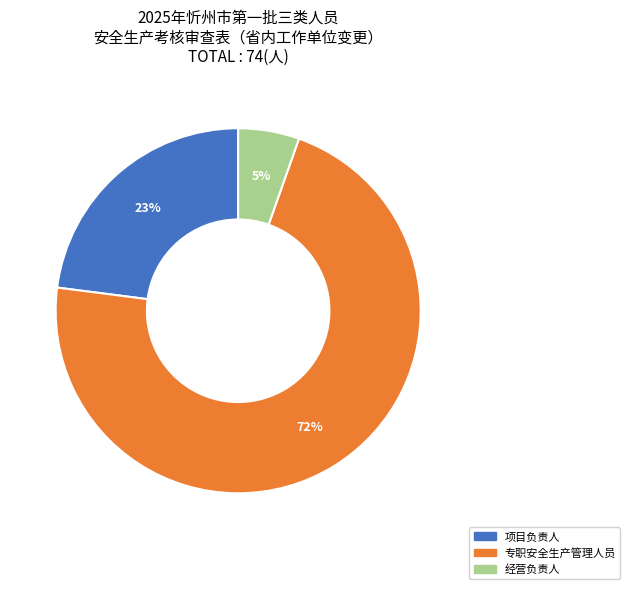

What percentage is the 专职安全生产管理人员 slice, to the nearest percent?

72%